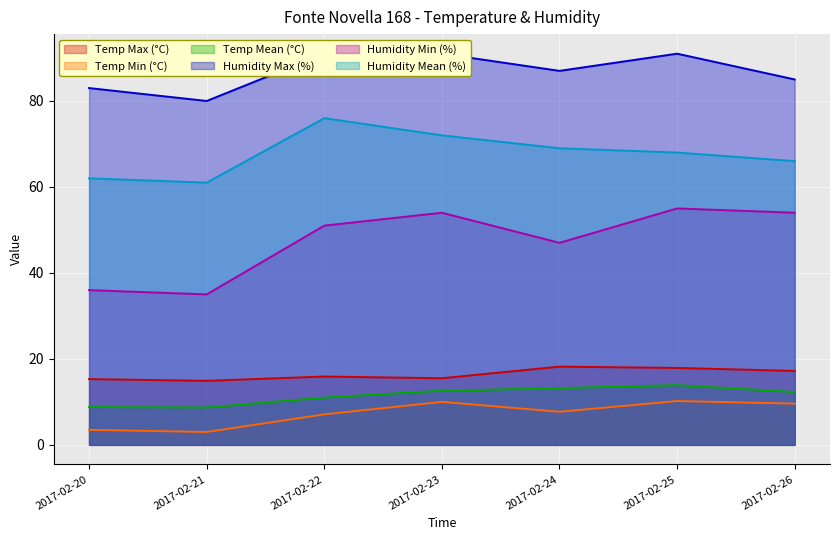

Is it true that Temp Mean (°C) equals 12.6 at 2017-02-23?

True